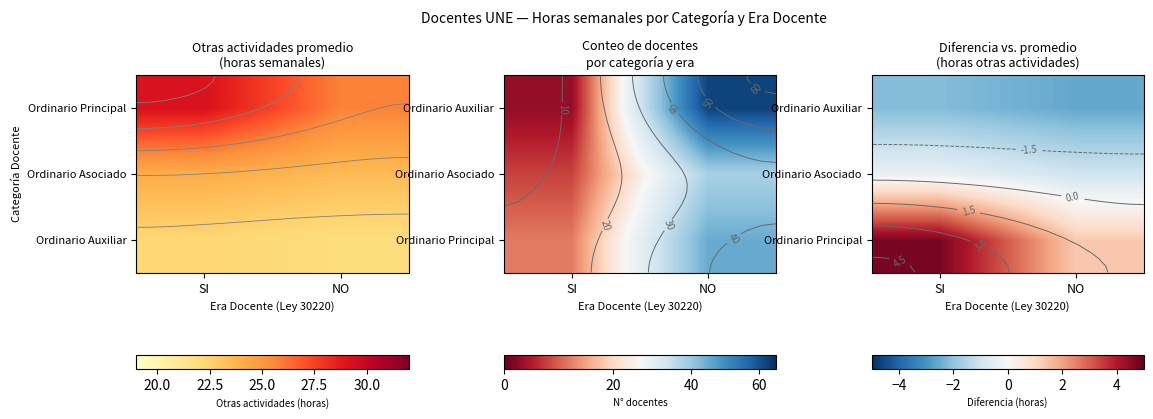

Is it true that Ordinario Auxiliar equals -2.6 at NO?

True